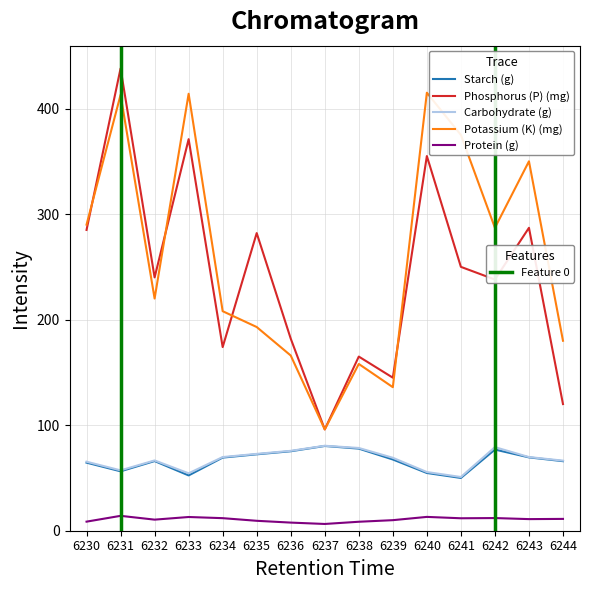

Which label corresponds to the largest value in the chart?

6231